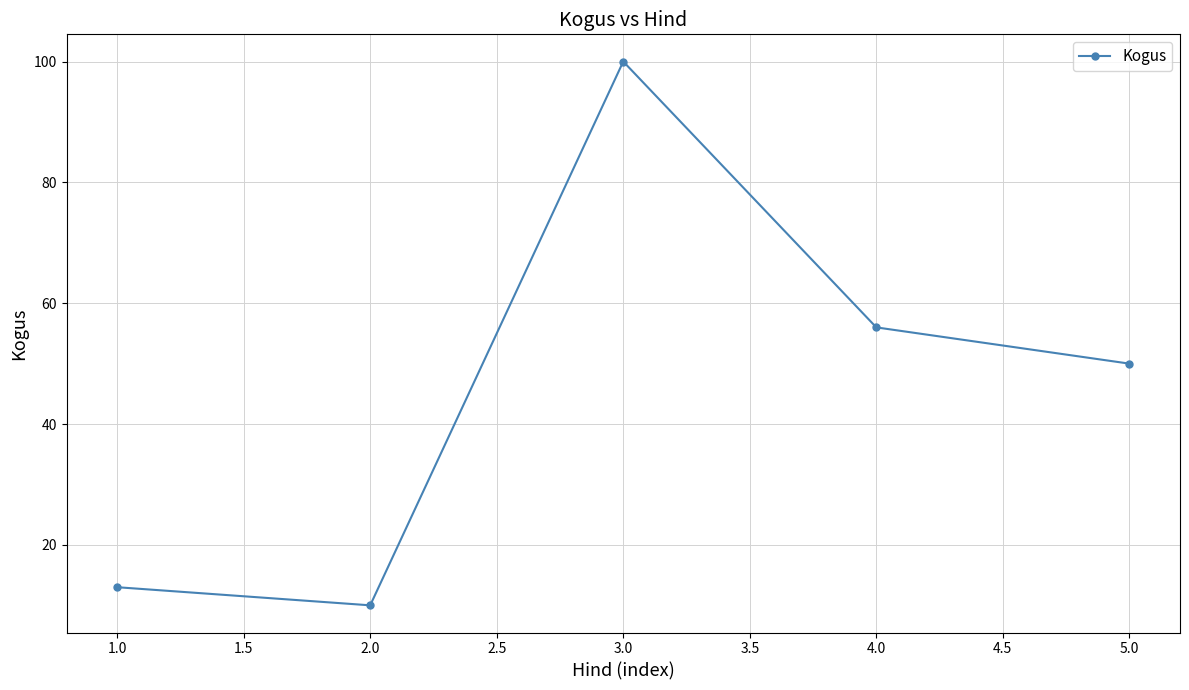

What is the average value?

46